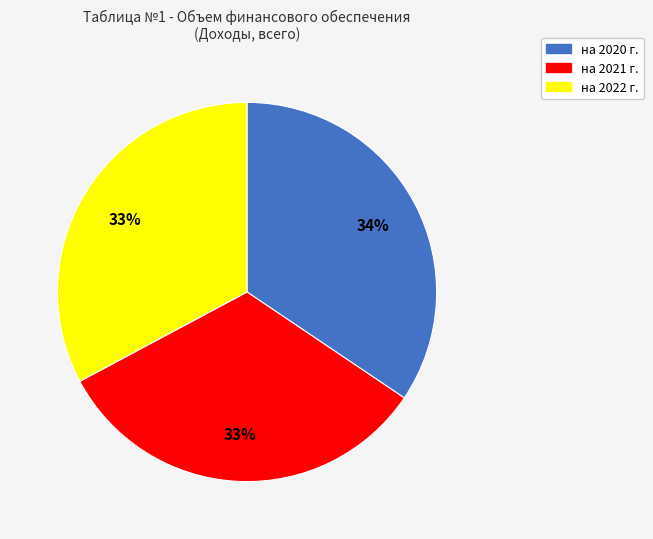

Combined, do на 2022 г. and на 2020 г. account for over 50%?

Yes